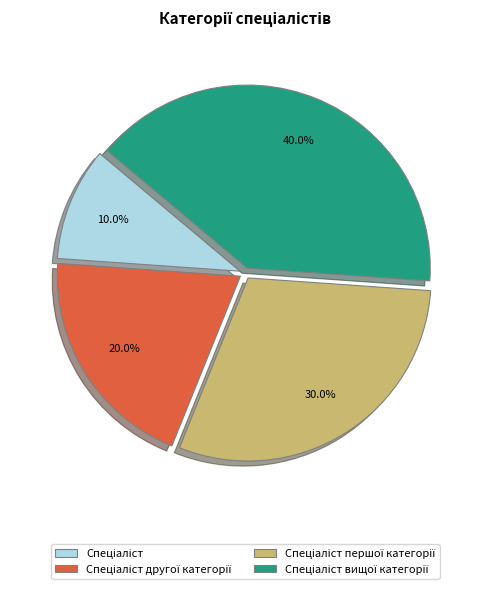

Does any single category account for the majority?

No